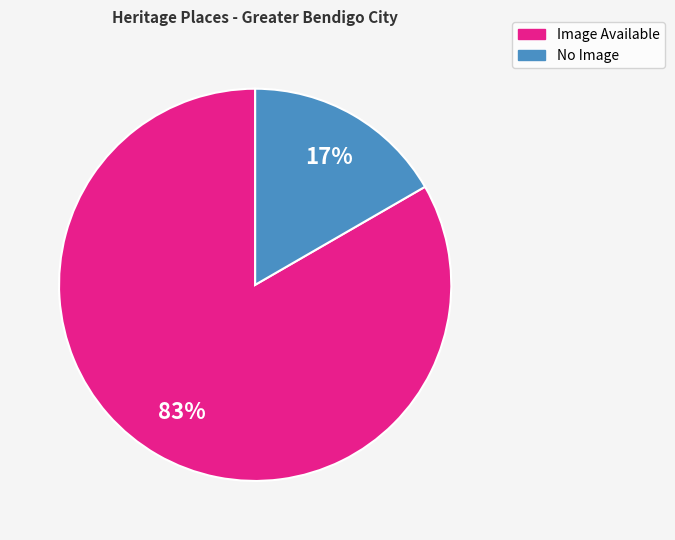

To the nearest percent, what is the average slice percentage?

50%